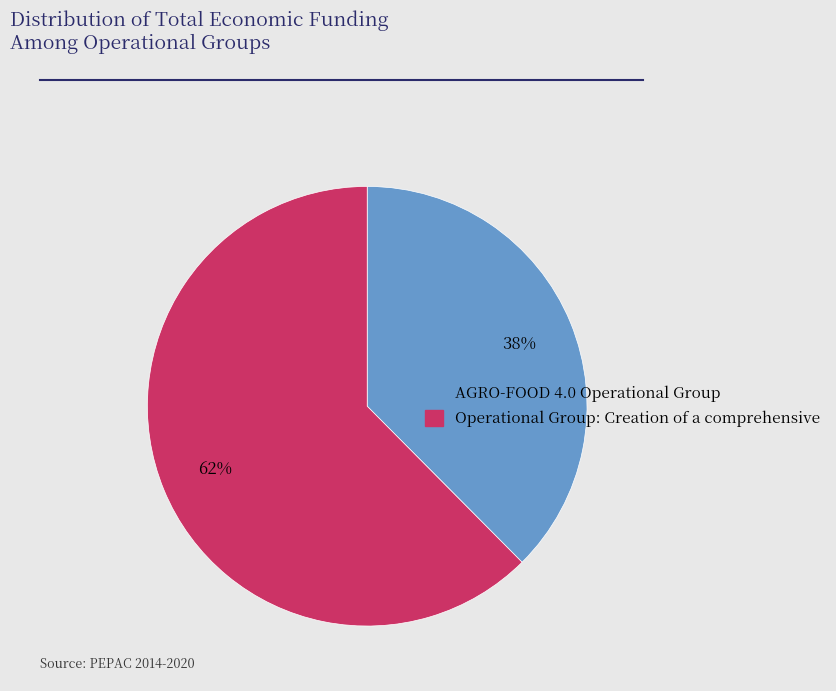

What is the smallest slice in the pie chart?

AGRO-FOOD 4.0 Operational Group